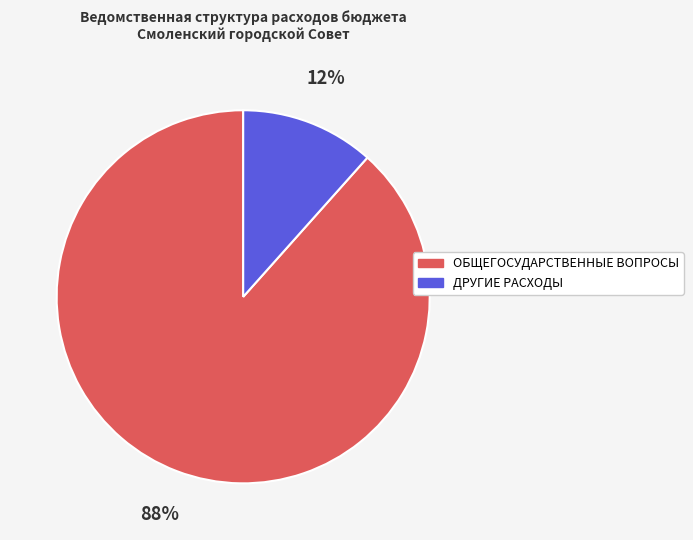

How many slices are in this pie chart?

2